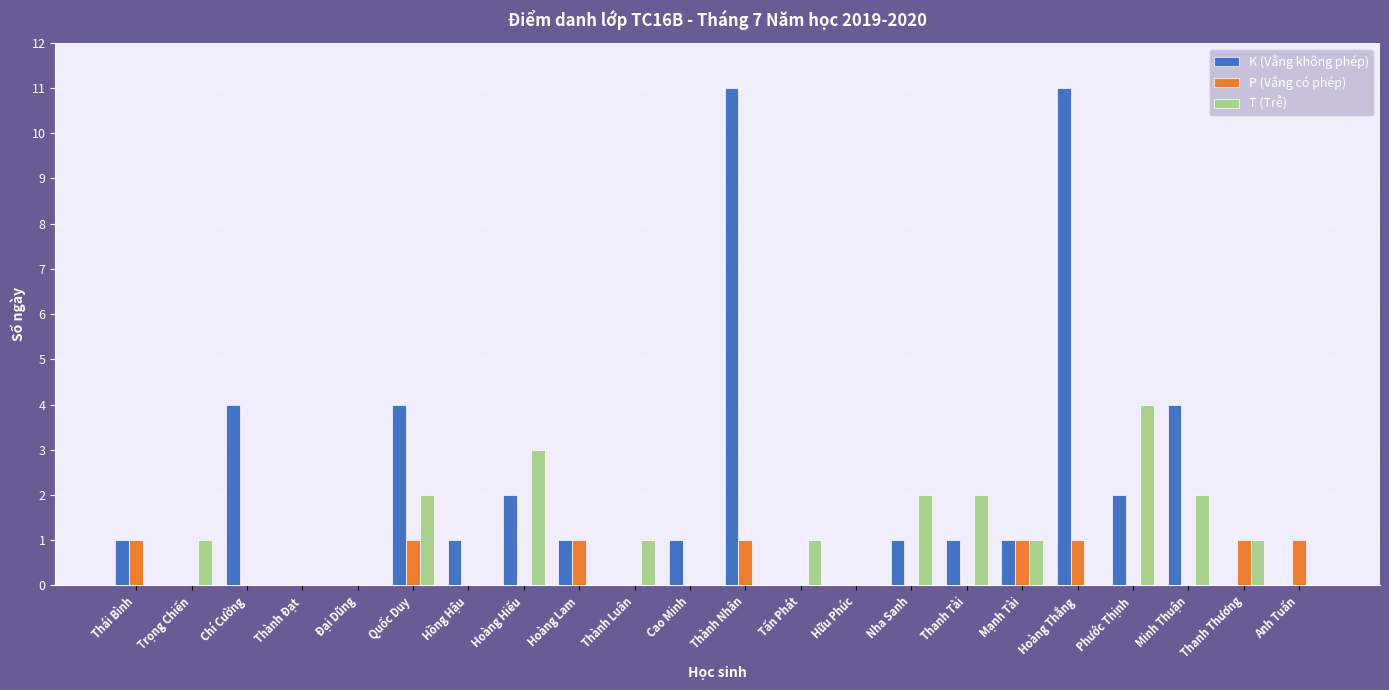

True or false: P (Vắng có phép) has a value of 0 at Hồng Hậu.

True